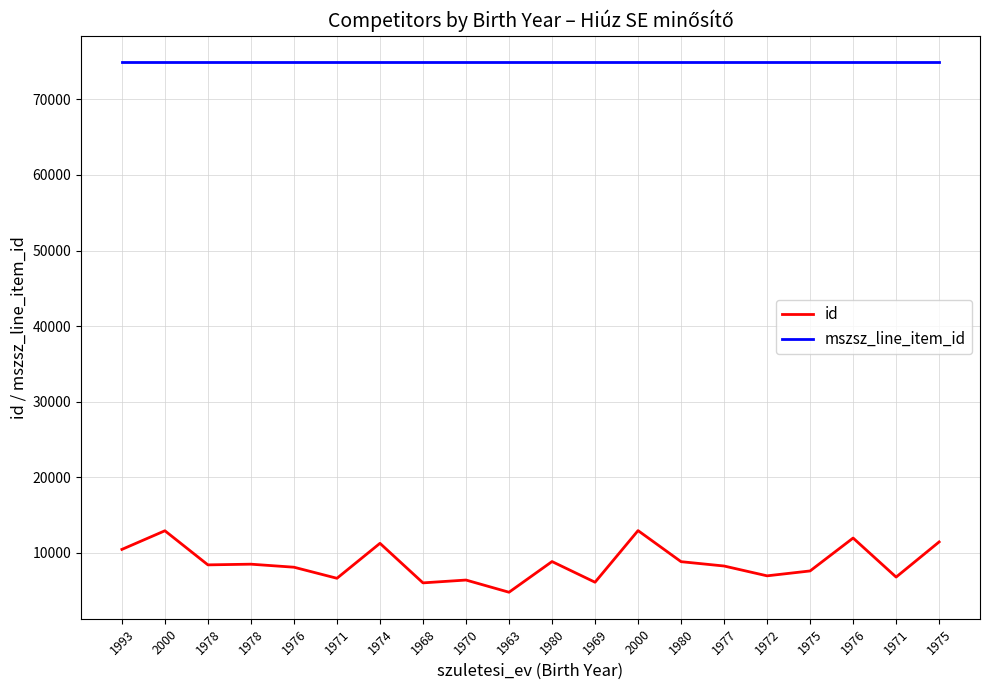

True or false: id and mszsz_line_item_id intersect in this chart.

False